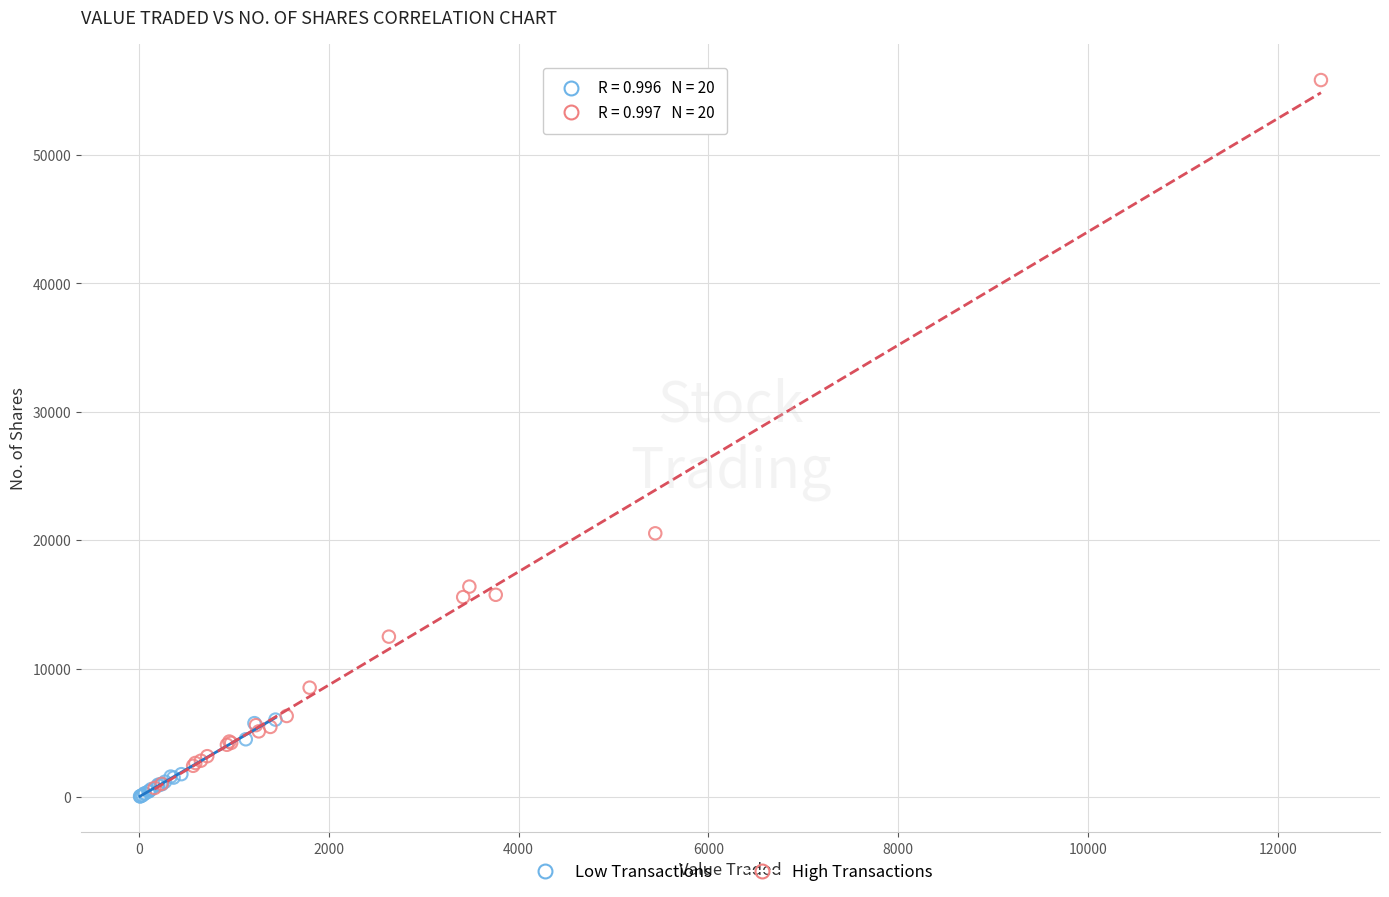

Which series has the largest Y range (max minus min)?

High Transactions